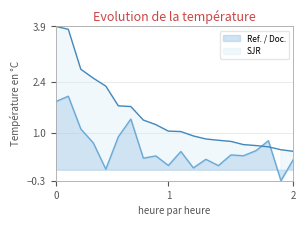

The Ref. / Doc. series shows 0.5 at 7. True or false?

False